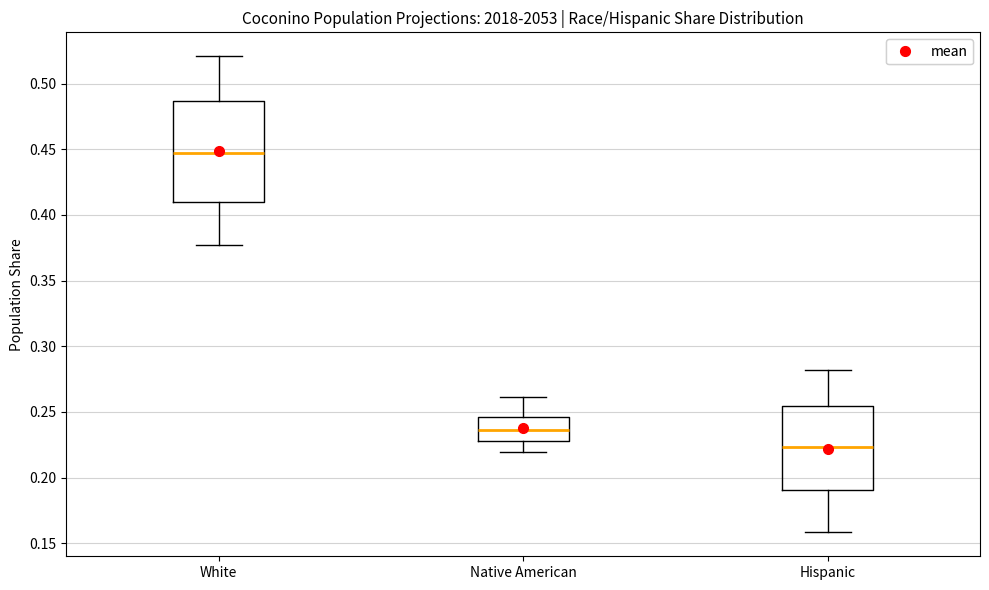

Reading left to right, read every box against the y-axis: the position of its median line, the range the box covers, and the ends of its whiskers. The values are not printed on the chart, so give them approximately, as read against the axis.

White: median 0.445, box 0.410 to 0.485, whiskers 0.375 to 0.520
Native American: median 0.235, box 0.230 to 0.245, whiskers 0.220 to 0.260
Hispanic: median 0.225, box 0.190 to 0.255, whiskers 0.160 to 0.280